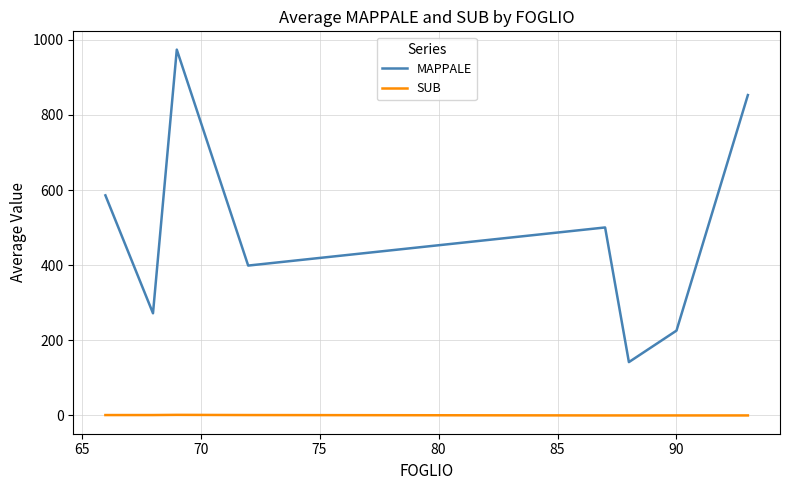

Which series has the largest range (max minus min)?

MAPPALE